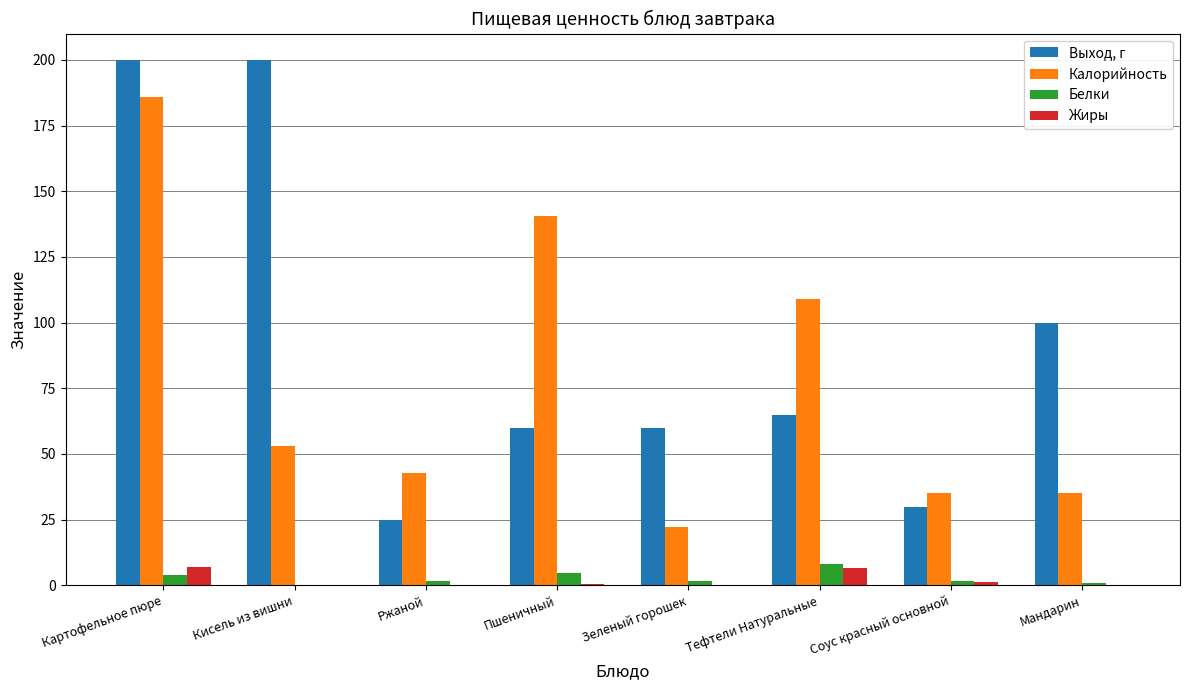

What is the maximum value shown in the chart?

200.0